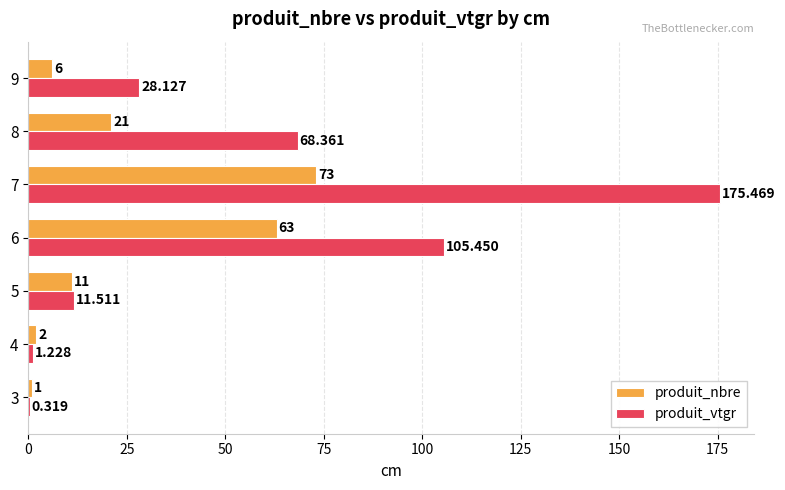

Is the value of produit_vtgr at 8 greater than the value of produit_nbre at 9?

Yes